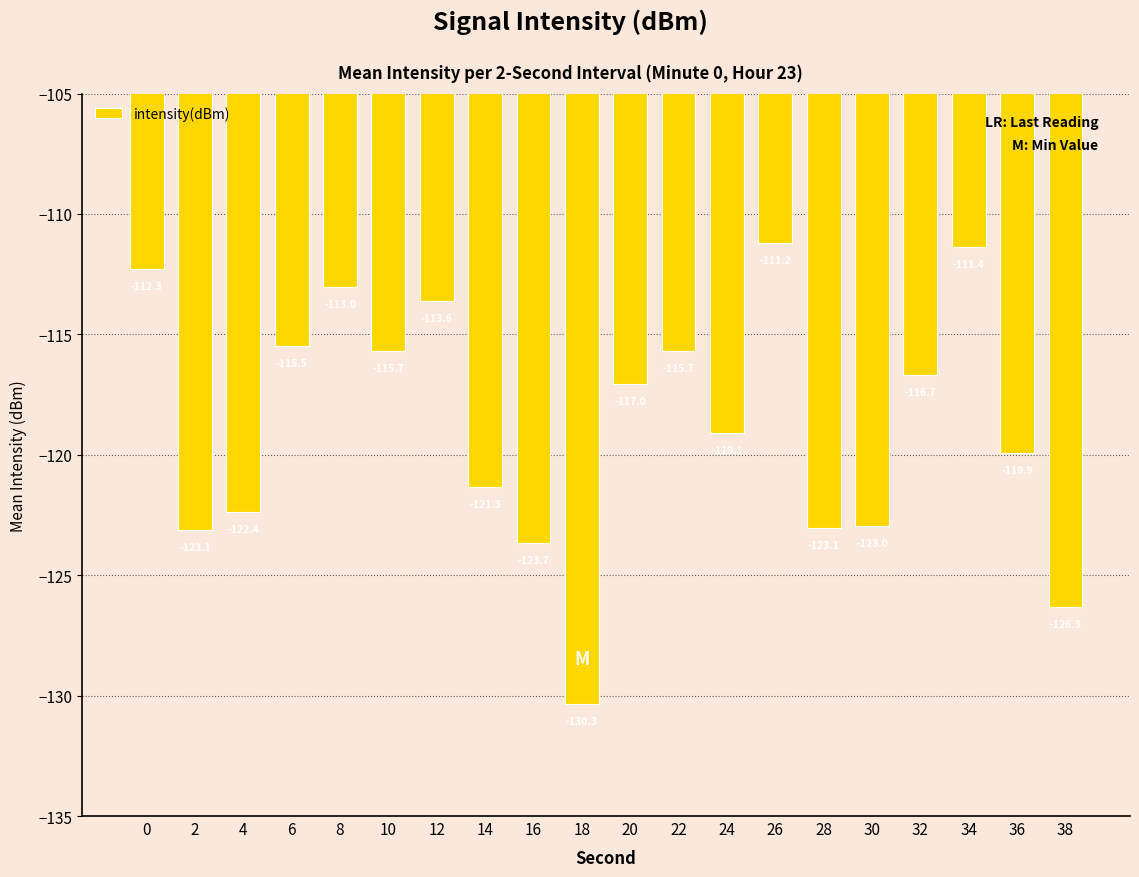

Count the number of categories in the chart.

20